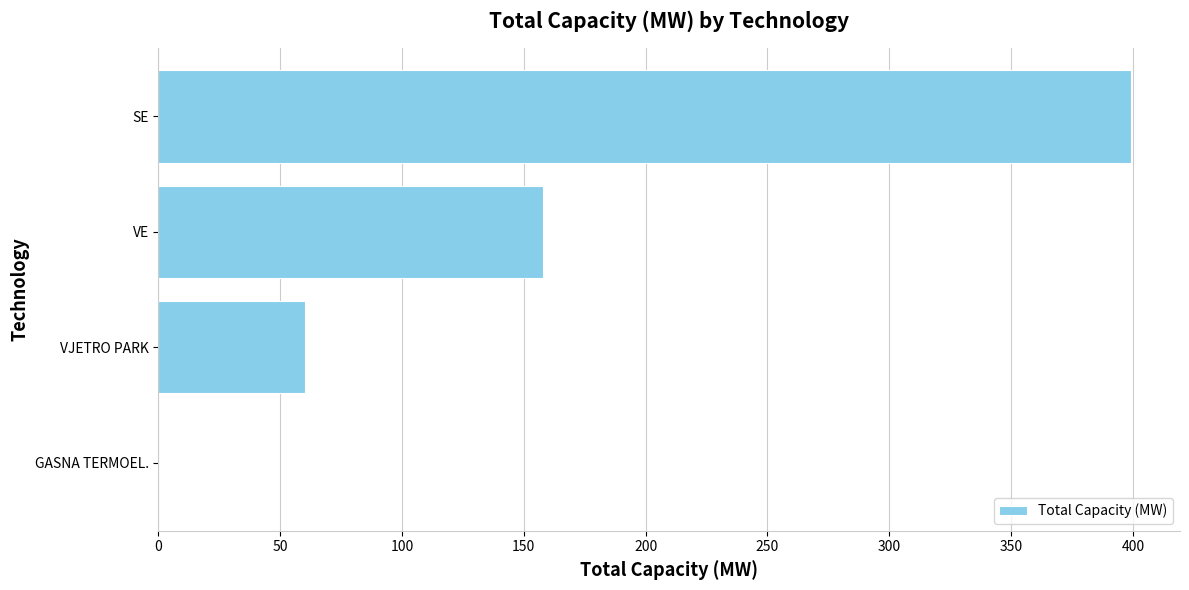

The value at VJETRO PARK is 60.0. True or false?

True